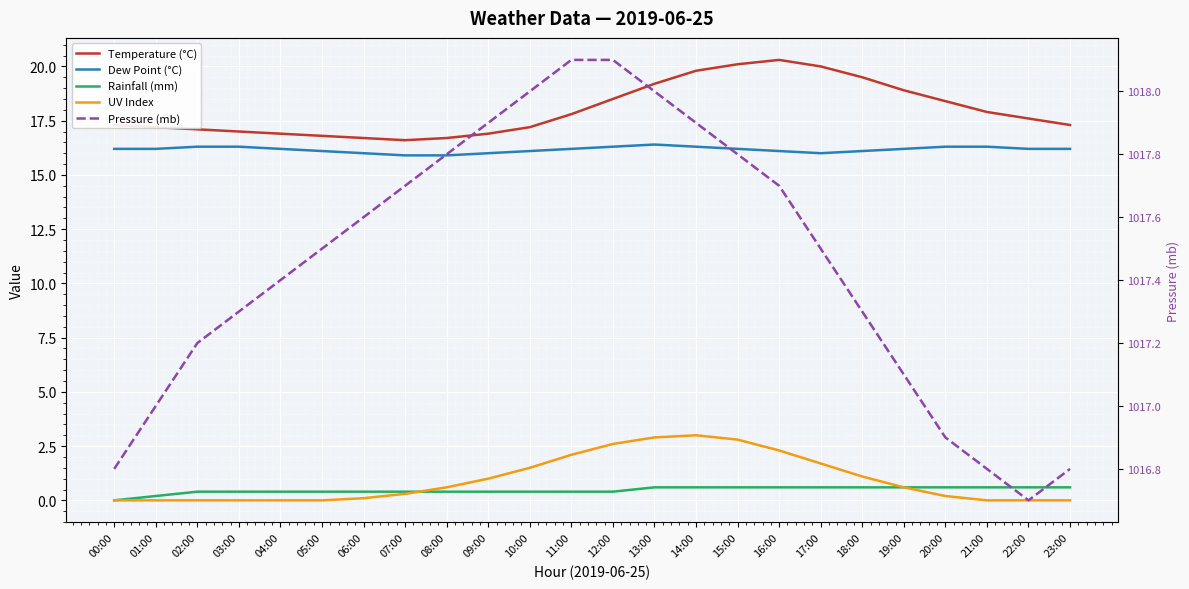

What is the label of the 1st point from the right?

23:00